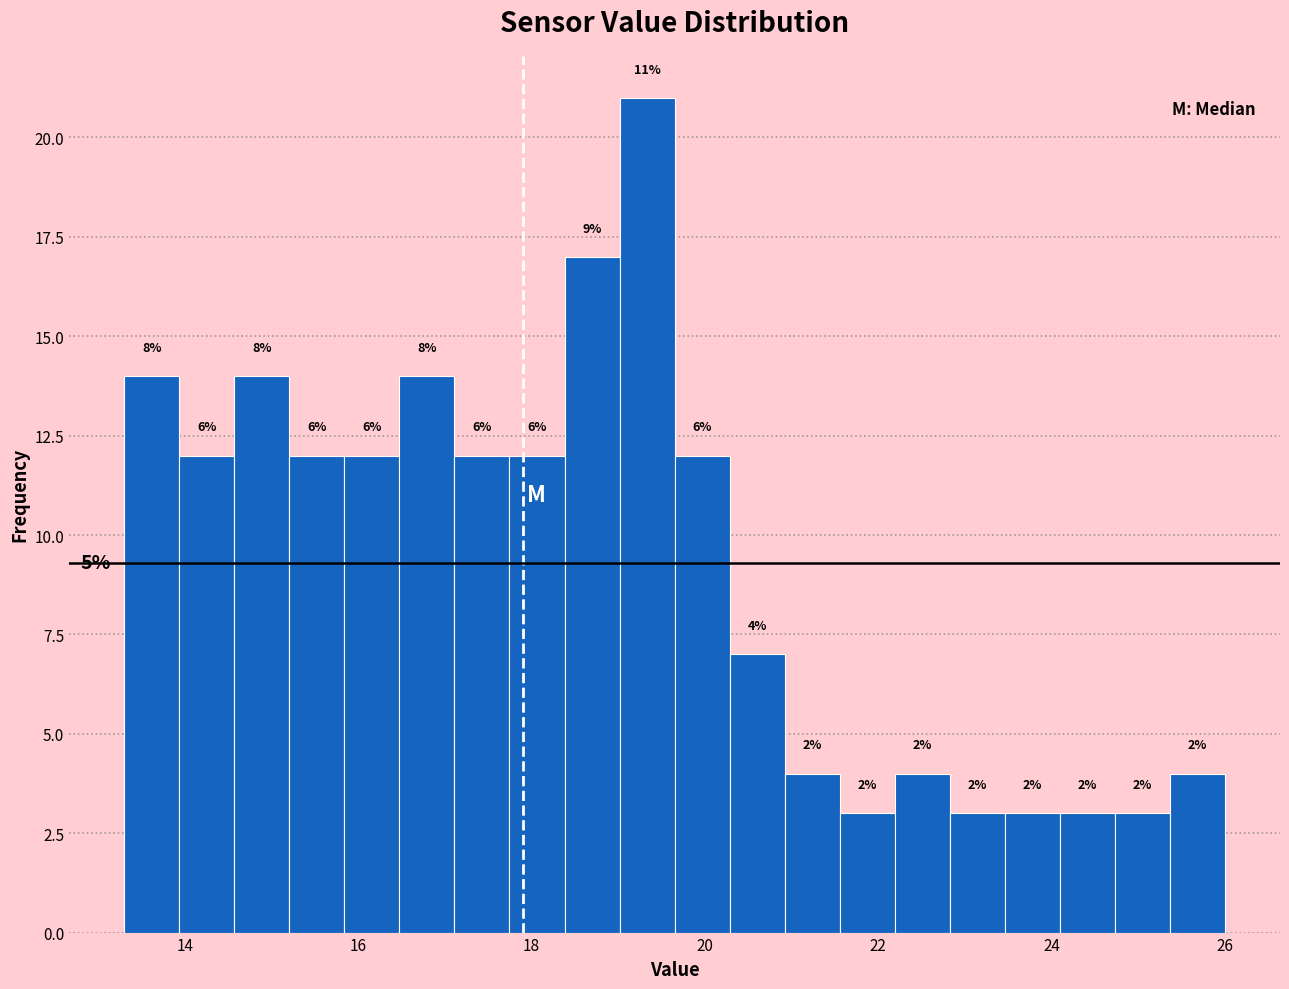

Around what value on the x-axis is the tallest bar? Give the approximate position of its centre, as read against the axis.

19.4